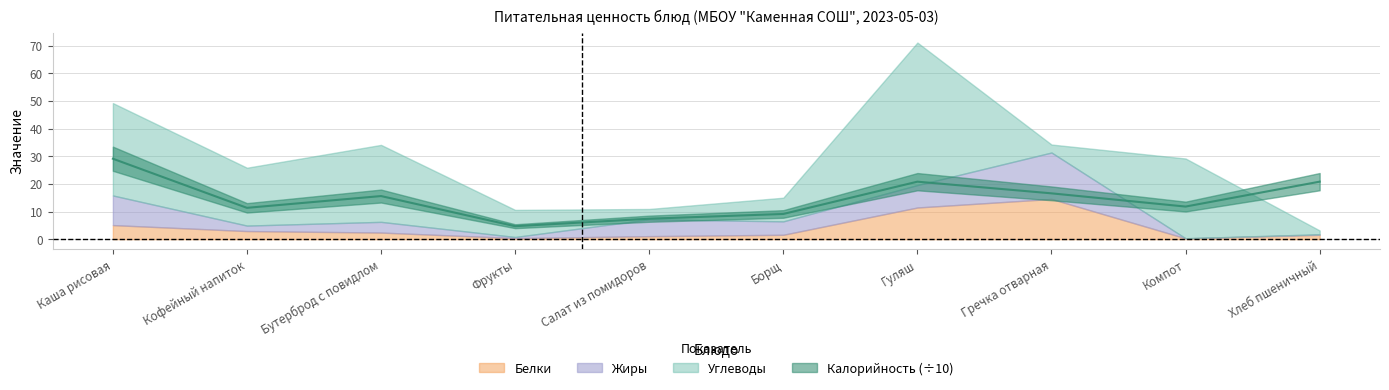

How many lines are shown in the chart?

2